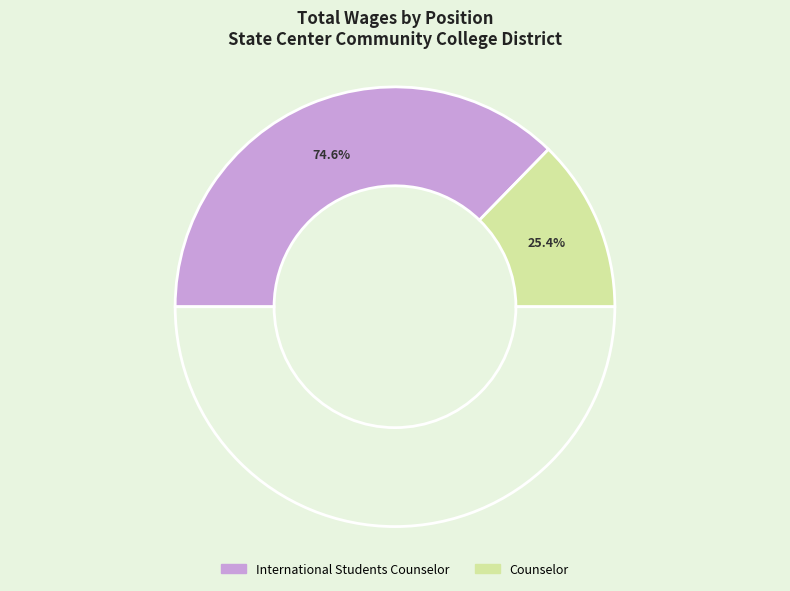

Count the number of slices in the pie.

2